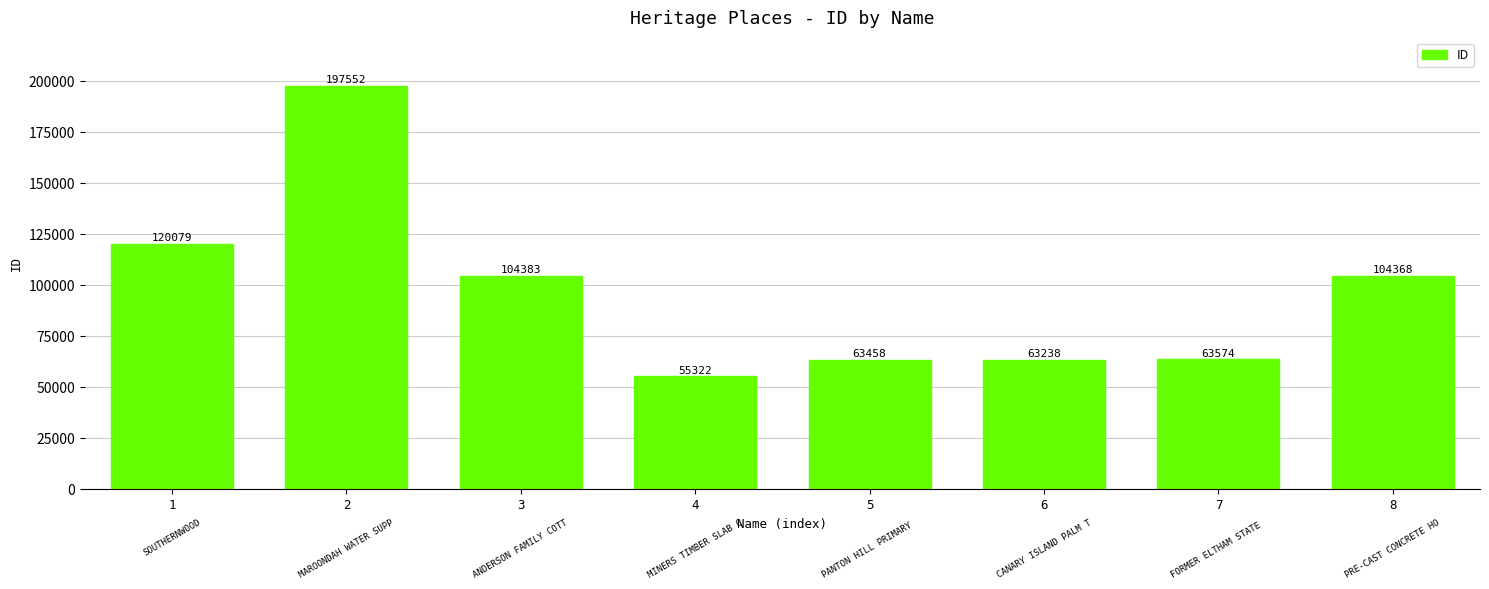

Reading left to right, what are all the values shown in this chart?

120079	197552	104383	55322	63458	63238	63574	104368